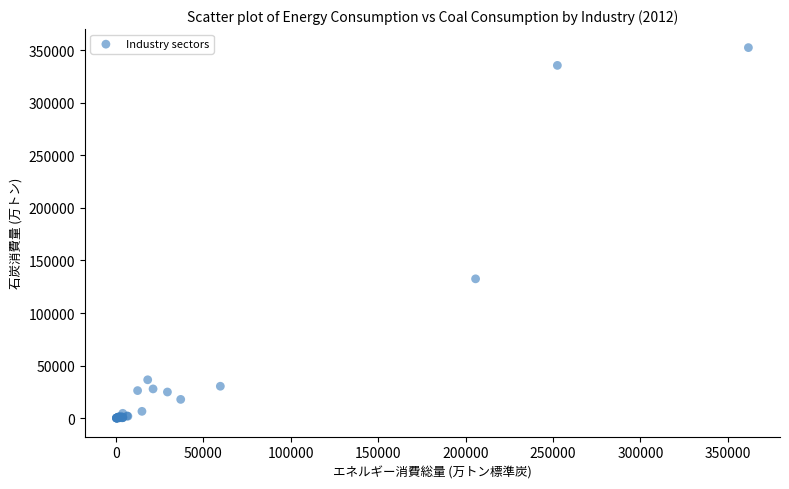

What Y value in the scatter plot is closest to 176324?

132542.9